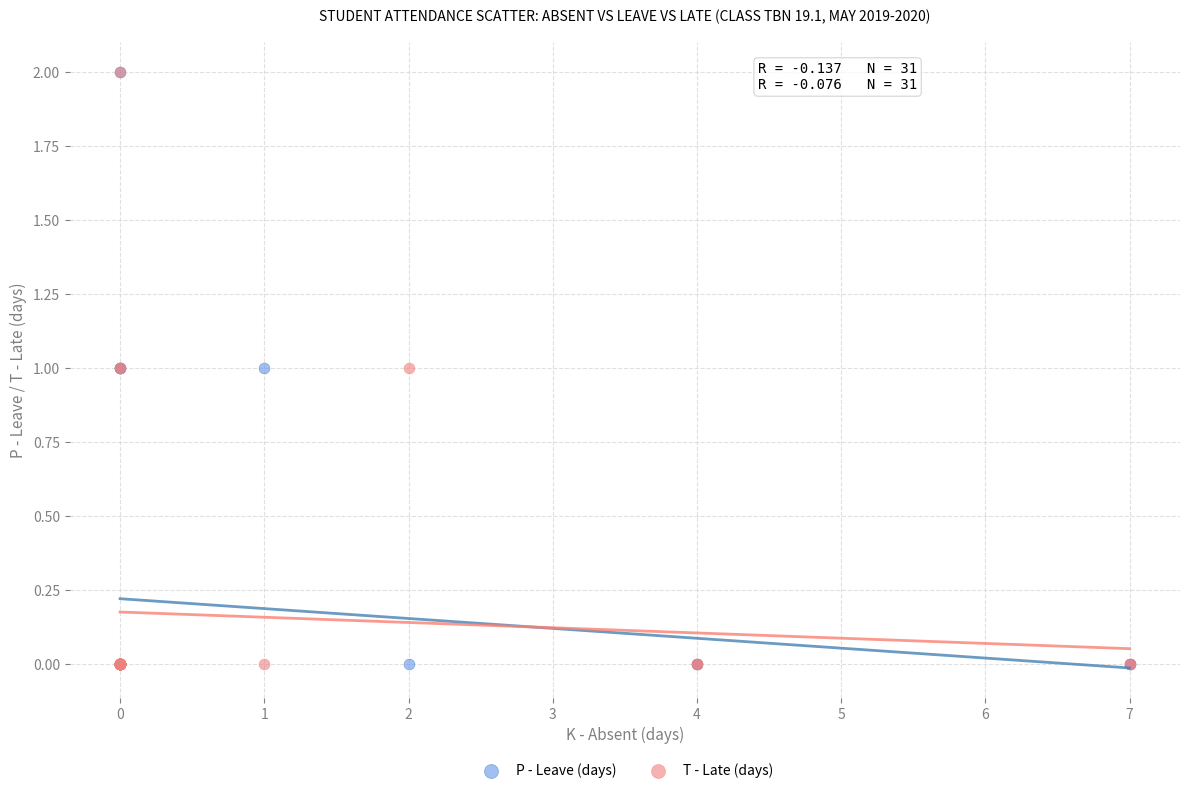

What are all the series names shown in the legend?

P - Leave (days), T - Late (days)